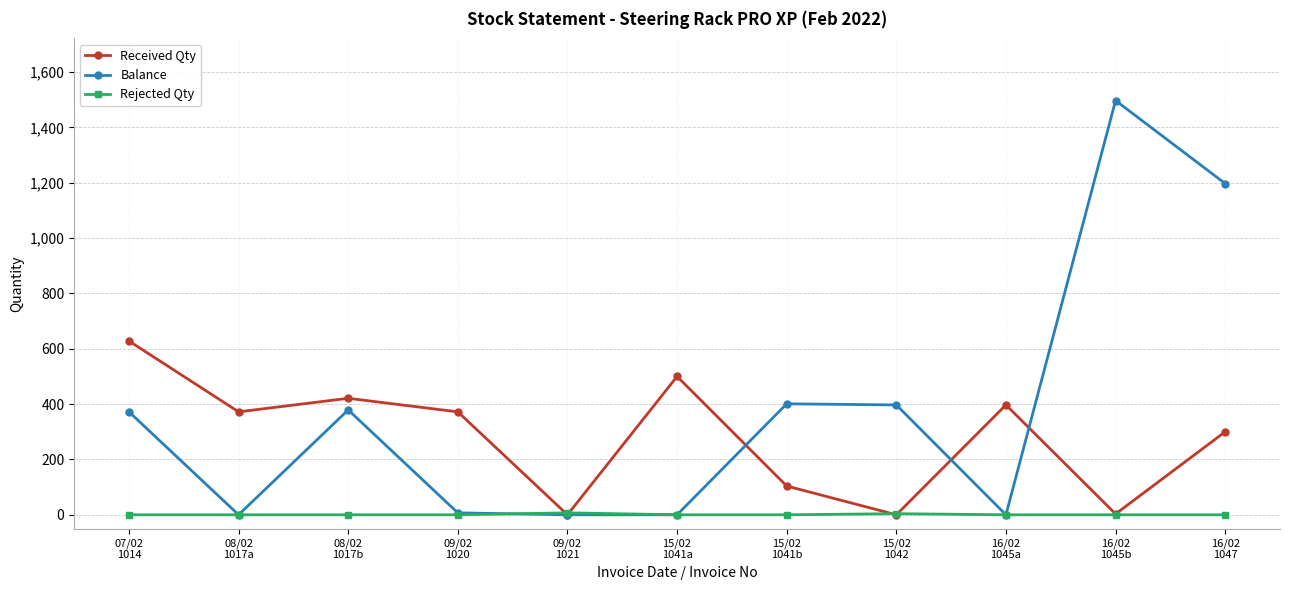

What is the greatest value displayed?

1497